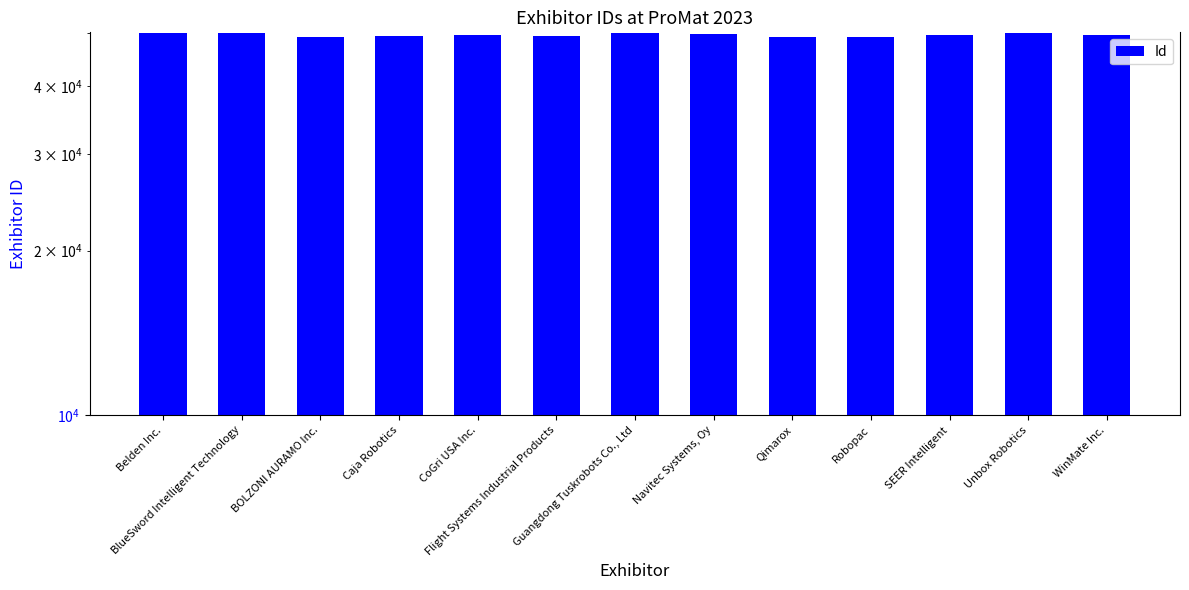

What is the change in value from Caja Robotics to Robopac?

-68